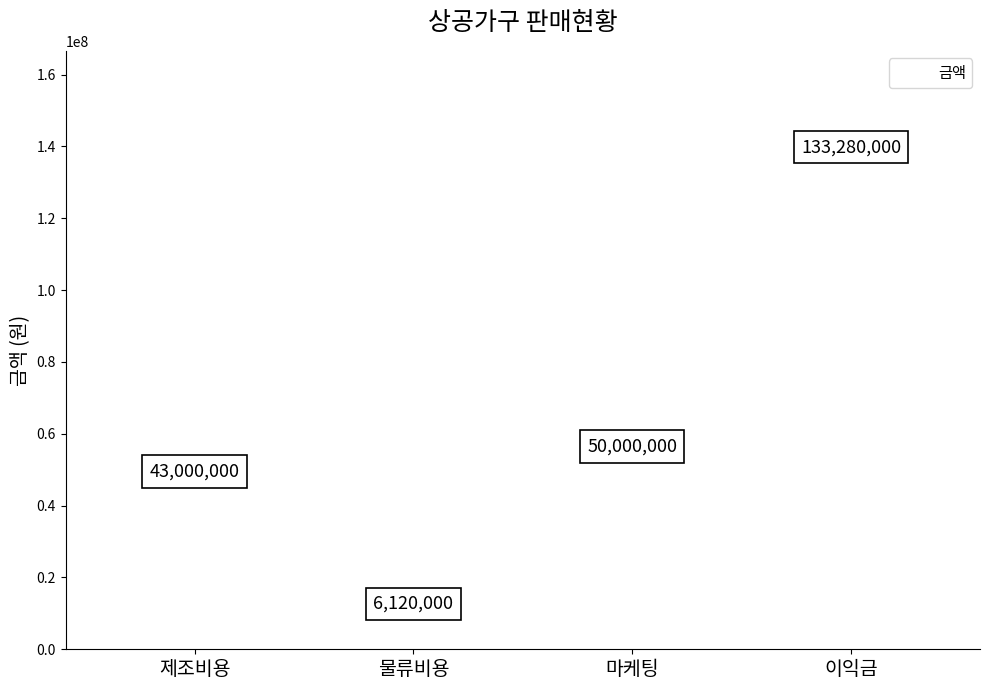

What is the range of Y values (max minus min)?

127160000